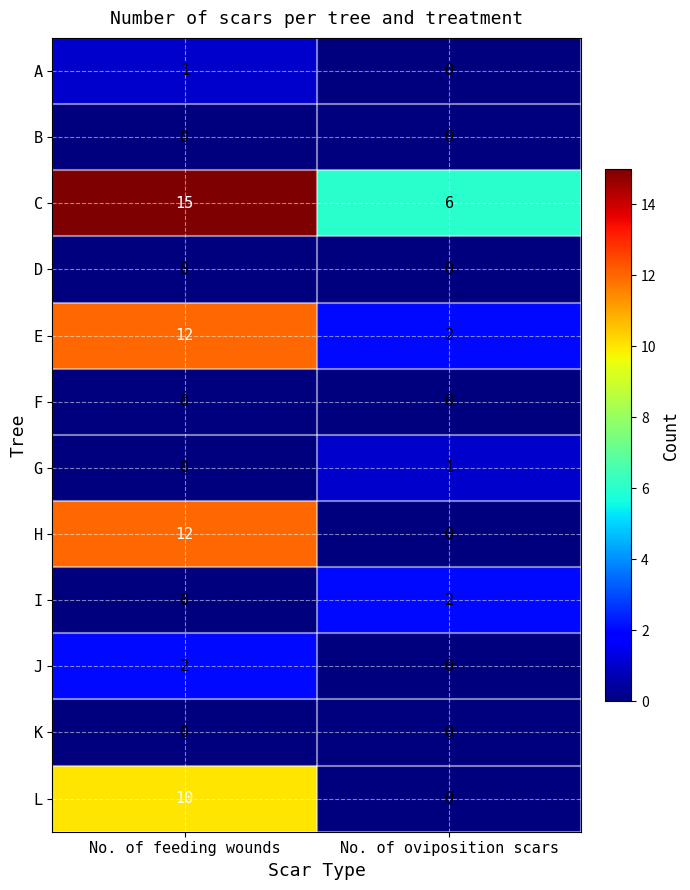

Reading left to right, extract all data points from this chart.

A: 1	0
B: 0	0
C: 15	6
D: 0	0
E: 12	2
F: 0	0
G: 0	1
H: 12	0
I: 0	2
J: 2	0
K: 0	0
L: 10	0